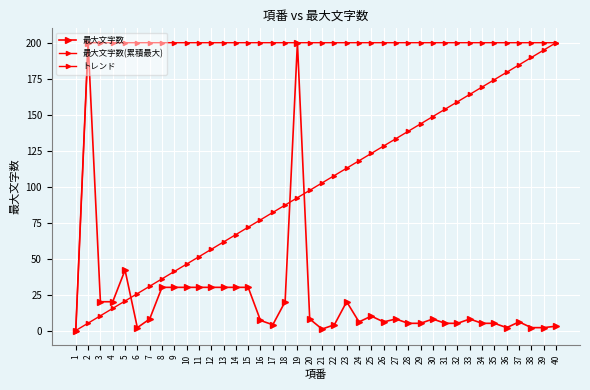

Reading left to right, extract all data points from this chart.

最大文字数: 1=0.0	2=200.0	3=20.0	4=20.0	5=42.0	6=2.0	7=8.0	8=30.0	9=30.0	10=30.0	11=30.0	12=30.0	13=30.0	14=30.0	15=30.0	16=7.0	17=4.0	18=20.0	19=200.0	20=8.0	21=1.0	22=4.0	23=20.0	24=6.0	25=10.0	26=6.0	27=8.0	28=5.0	29=5.0	30=8.0	31=5.0	32=5.0	33=8.0	34=5.0	35=5.0	36=2.0	37=6.0	38=2.0	39=2.0	40=3.0
最大文字数(累積最大): 1=0.0	2=200.0	3=200.0	4=200.0	5=200.0	6=200.0	7=200.0	8=200.0	9=200.0	10=200.0	11=200.0	12=200.0	13=200.0	14=200.0	15=200.0	16=200.0	17=200.0	18=200.0	19=200.0	20=200.0	21=200.0	22=200.0	23=200.0	24=200.0	25=200.0	26=200.0	27=200.0	28=200.0	29=200.0	30=200.0	31=200.0	32=200.0	33=200.0	34=200.0	35=200.0	36=200.0	37=200.0	38=200.0	39=200.0	40=200.0
トレンド: 1=0.0	2=5.1	3=10.3	4=15.4	5=20.5	6=25.6	7=30.8	8=35.9	9=41.0	10=46.2	11=51.3	12=56.4	13=61.5	14=66.7	15=71.8	16=76.9	17=82.1	18=87.2	19=92.3	20=97.4	21=102.6	22=107.7	23=112.8	24=117.9	25=123.1	26=128.2	27=133.3	28=138.5	29=143.6	30=148.7	31=153.8	32=159.0	33=164.1	34=169.2	35=174.4	36=179.5	37=184.6	38=189.7	39=194.9	40=200.0